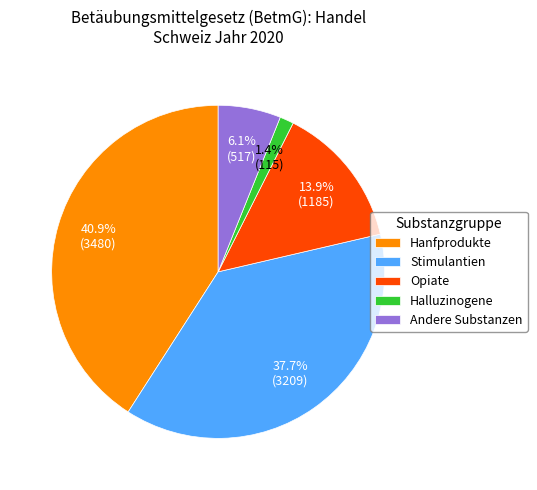

How many segments does this pie chart have?

5